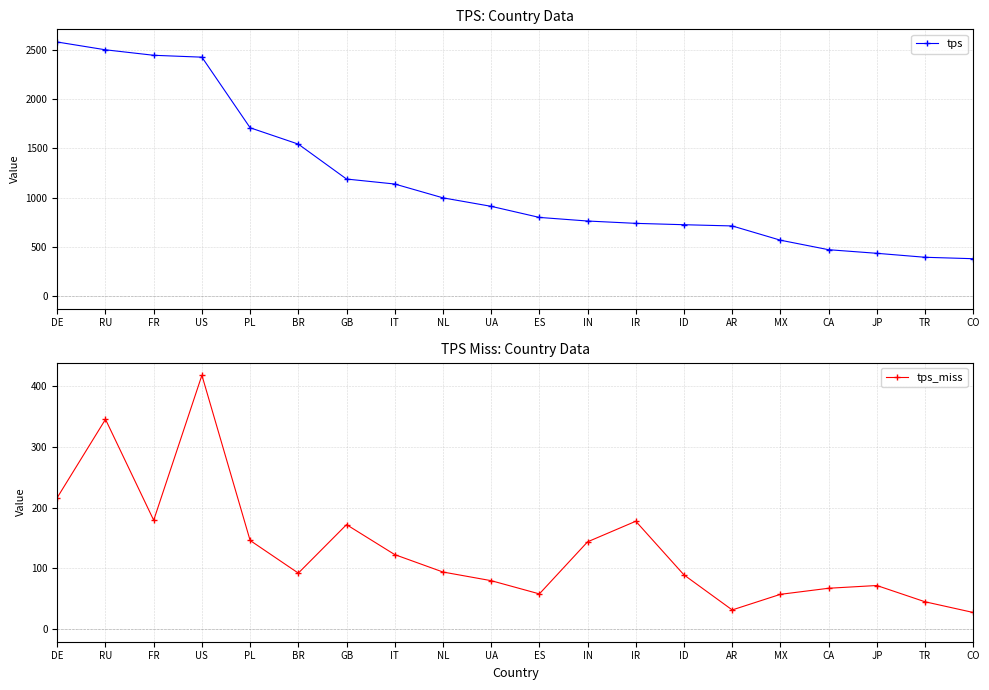

True or false: tps_miss has a value of 129.1 at UA.

False